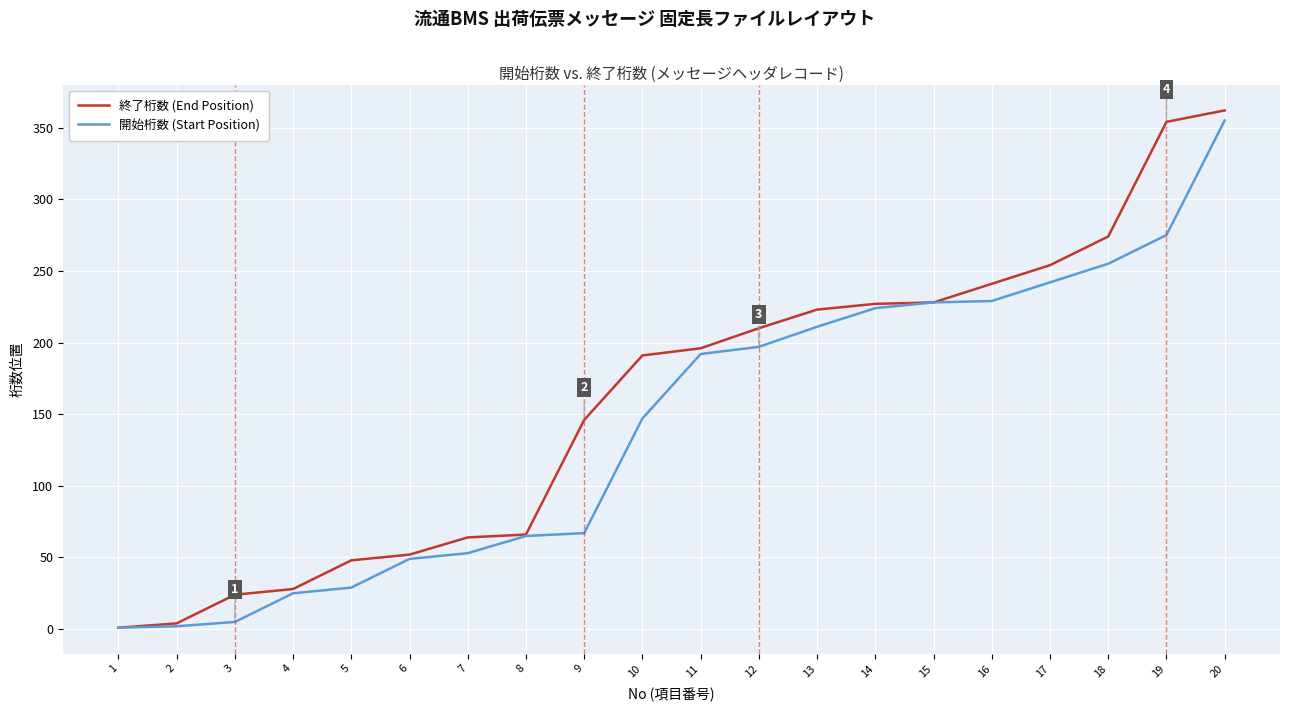

True or false: 終了桁数 (End Position) has a value of 87 at 16.

False